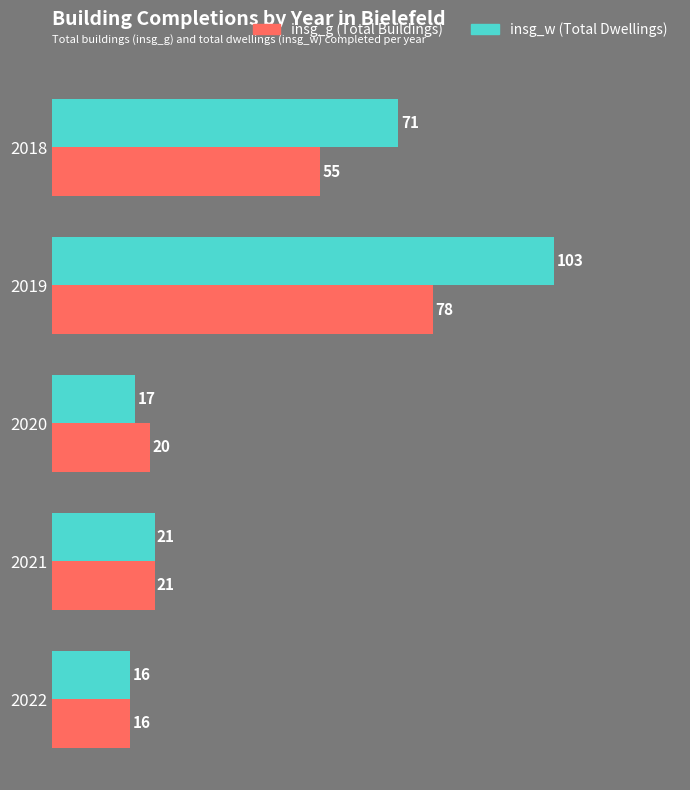

What is the difference between the maximum and minimum values in the insg_g (Total Buildings) series?

62